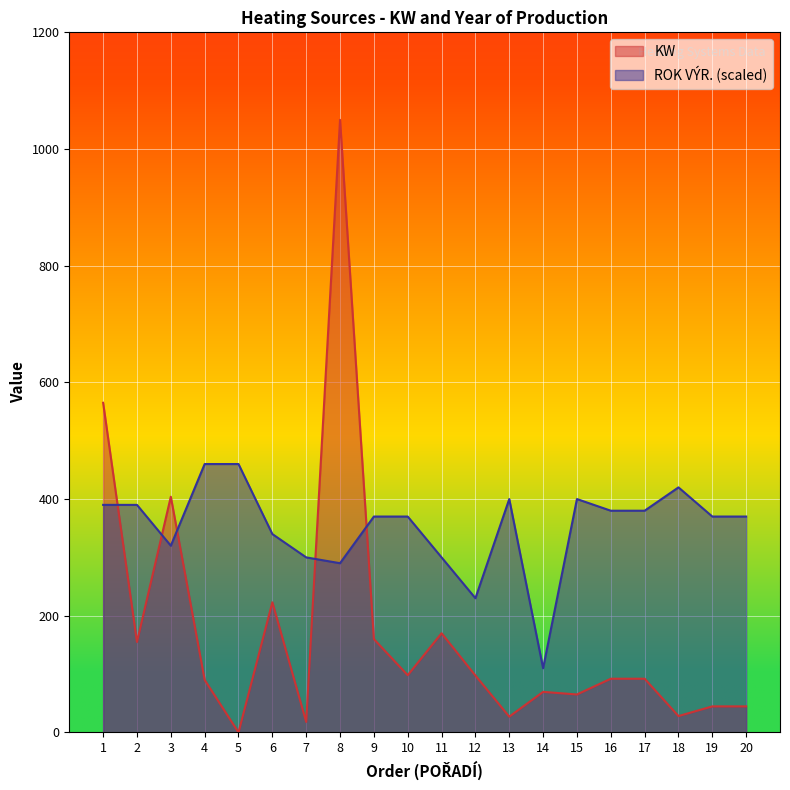

Reading left to right, extract all data points from this chart.

KW: 565.0	155.0	404.0	90.0	0.0	223.0	18.0	1050.0	160.0	98.0	170.0	97.5	27.0	69.5	65.0	92.0	92.0	28.0	44.6	44.6
ROK VYR.: 390.0	390.0	320.0	460.0	460.0	340.0	300.0	290.0	370.0	370.0	300.0	230.0	400.0	110.0	400.0	380.0	380.0	420.0	370.0	370.0